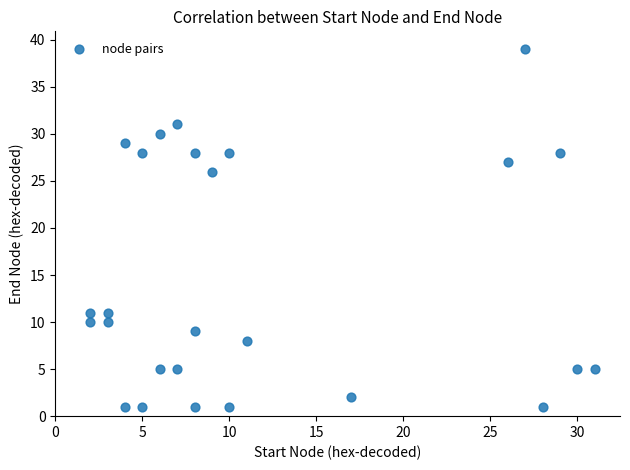

What Y value in the scatter plot is closest to 20?

26